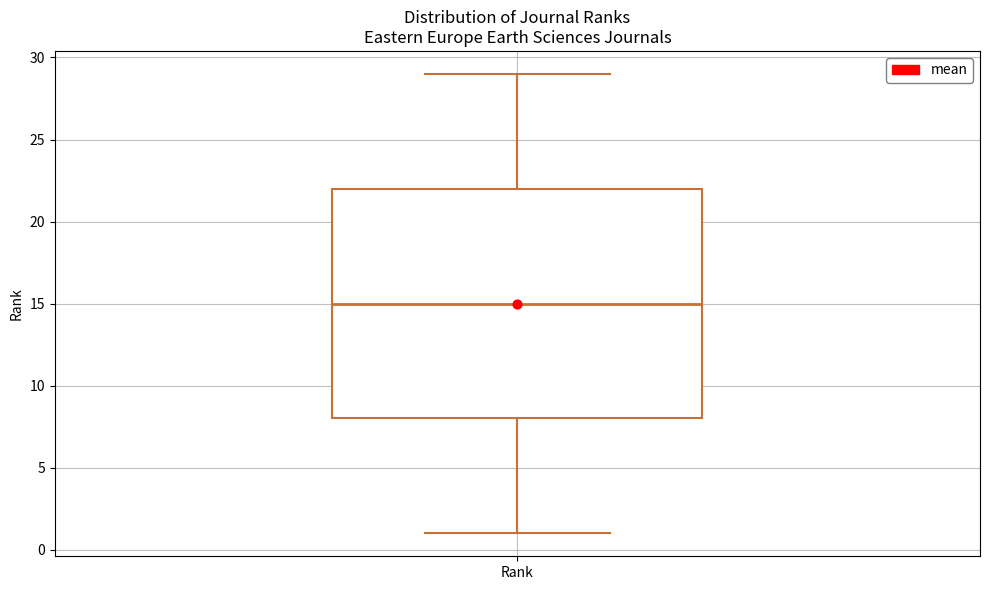

Where does the lower whisker of the box for Rank end on the y-axis? The values are not printed on the chart, so give them approximately, as read against the axis.

1